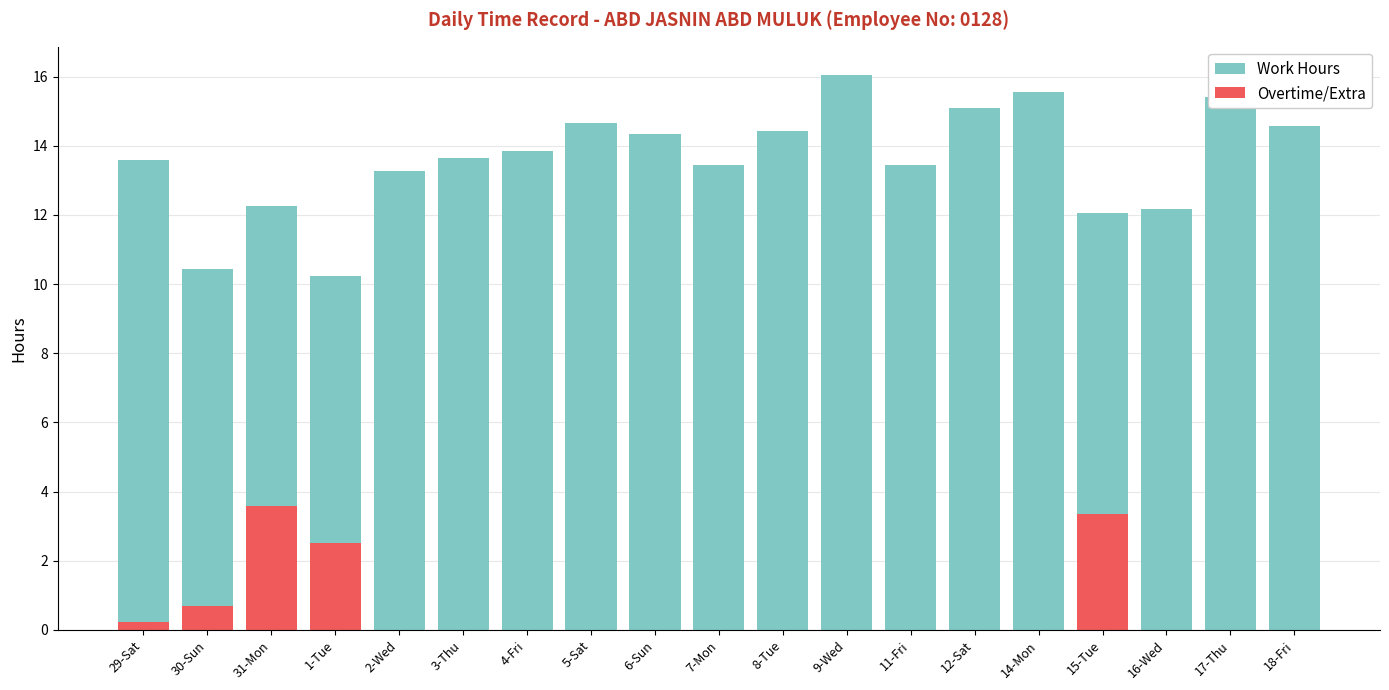

What position from the right is 6-Sun?

11